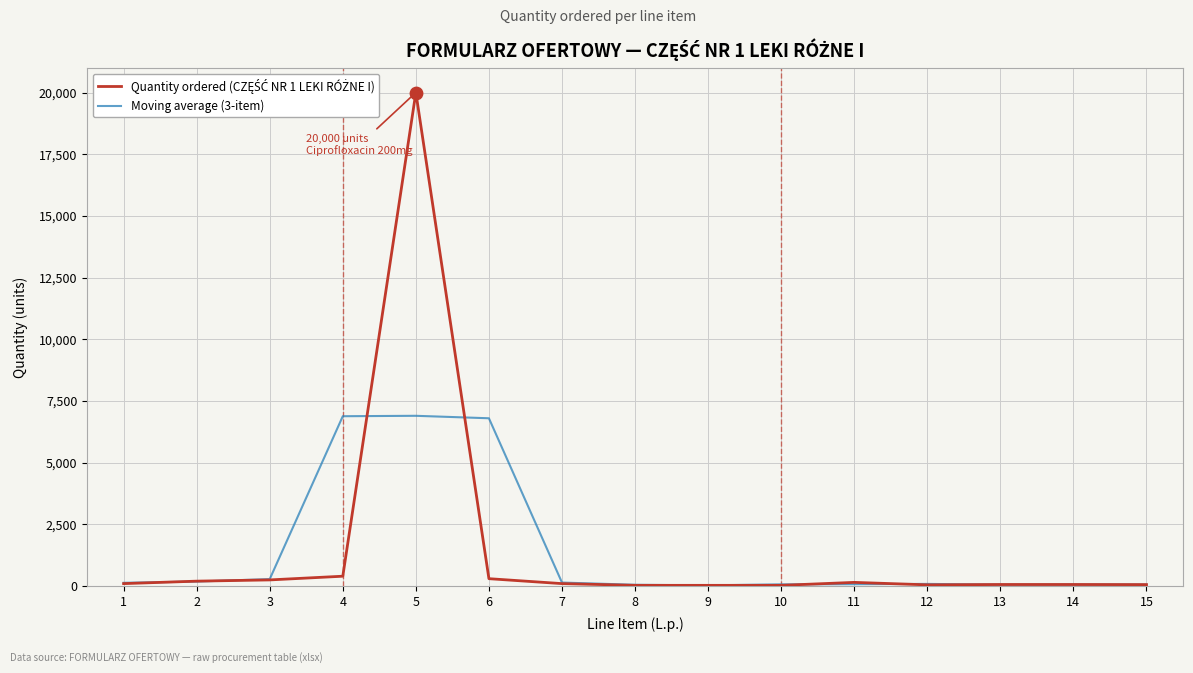

What is the total value across all series at 7?

243